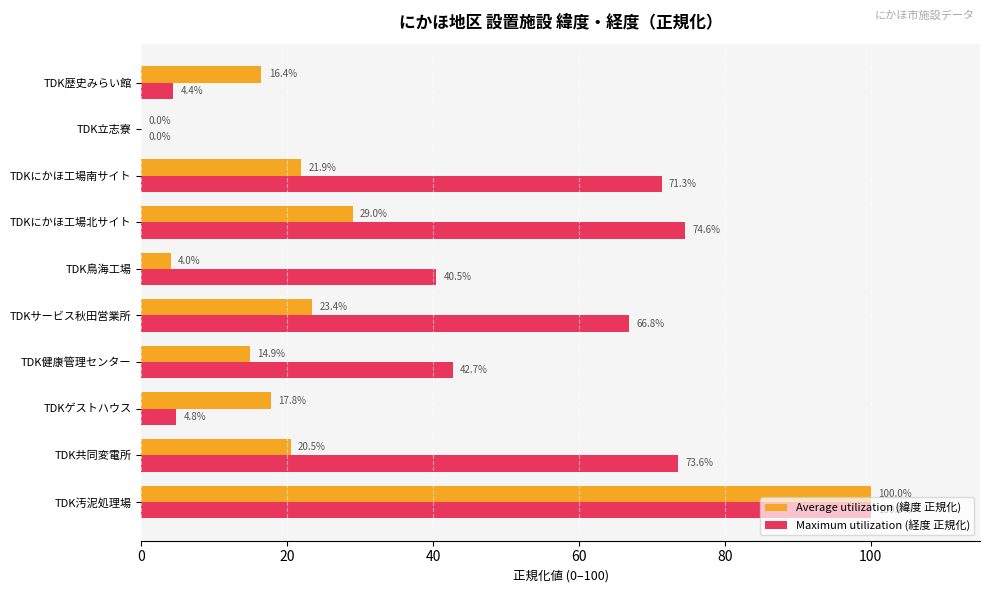

The Maximum utilization (経度 正規化) series shows 73.6 at TDK共同変電所. True or false?

True